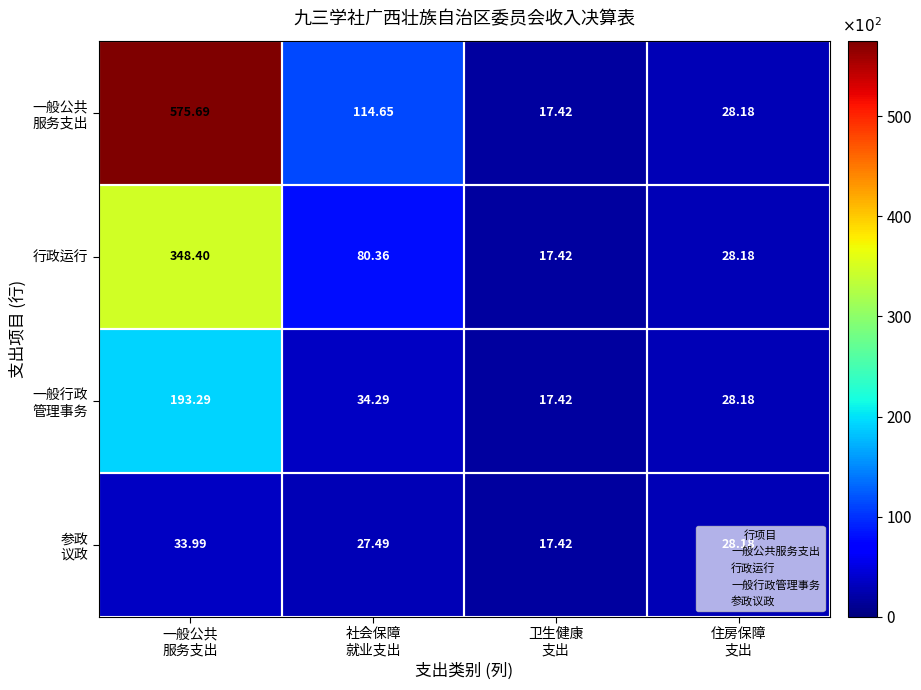

How many data points does each series have?

4